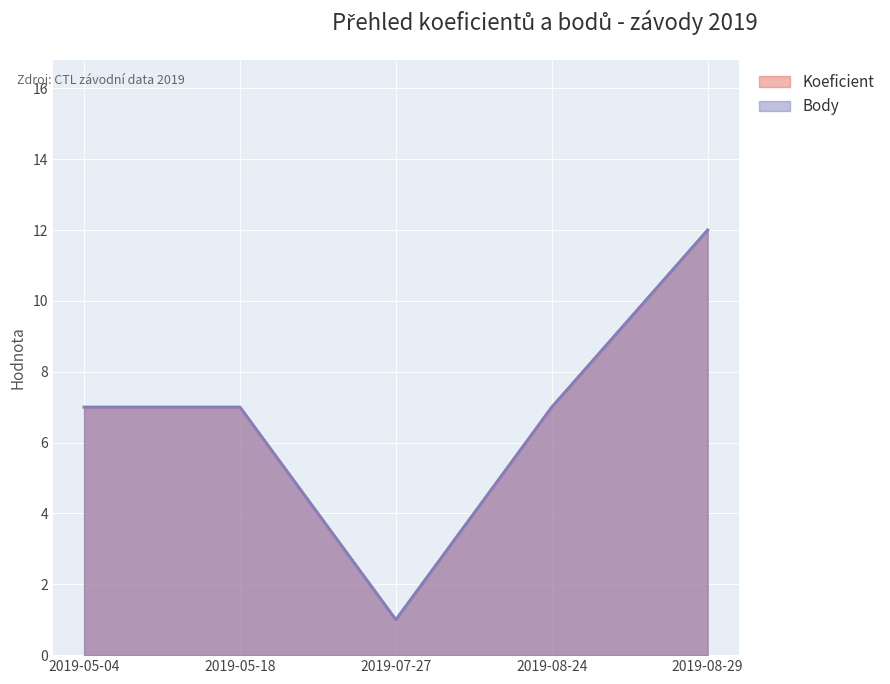

Is it true that Body equals 1 at 2019-07-27?

True